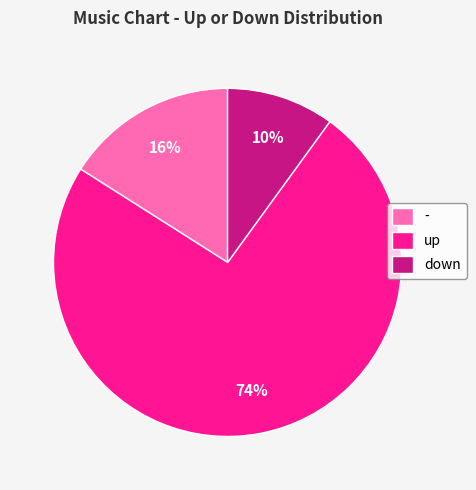

How many segments does this pie chart have?

3